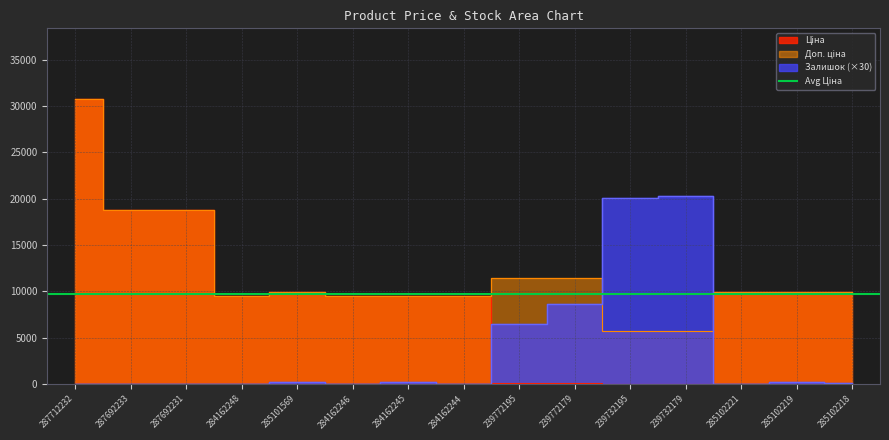

What is the sum of all Ціна values?

146473.3